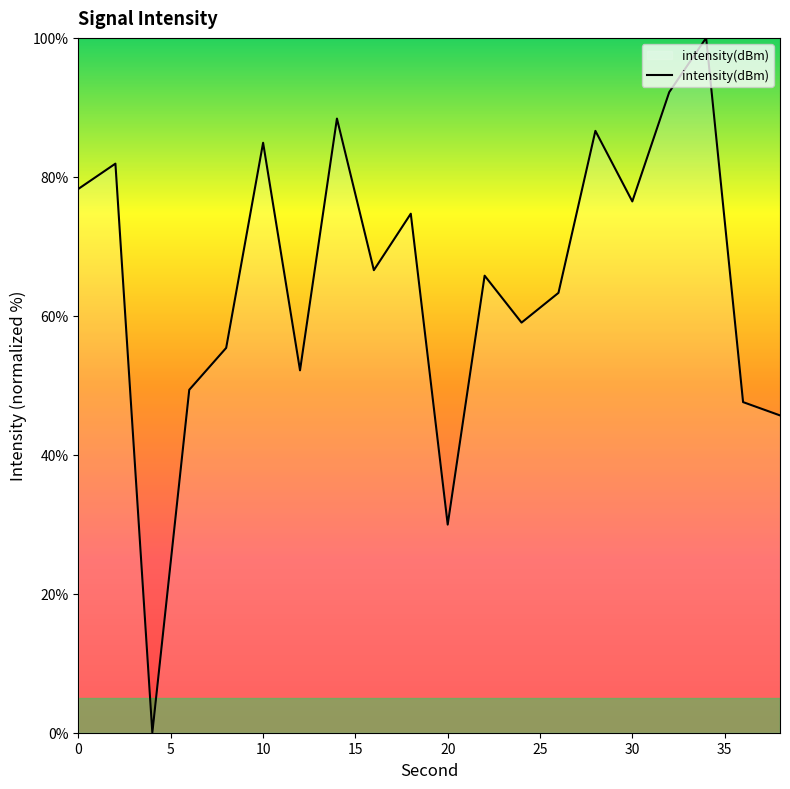

What is the difference between the maximum and minimum values?

100.0